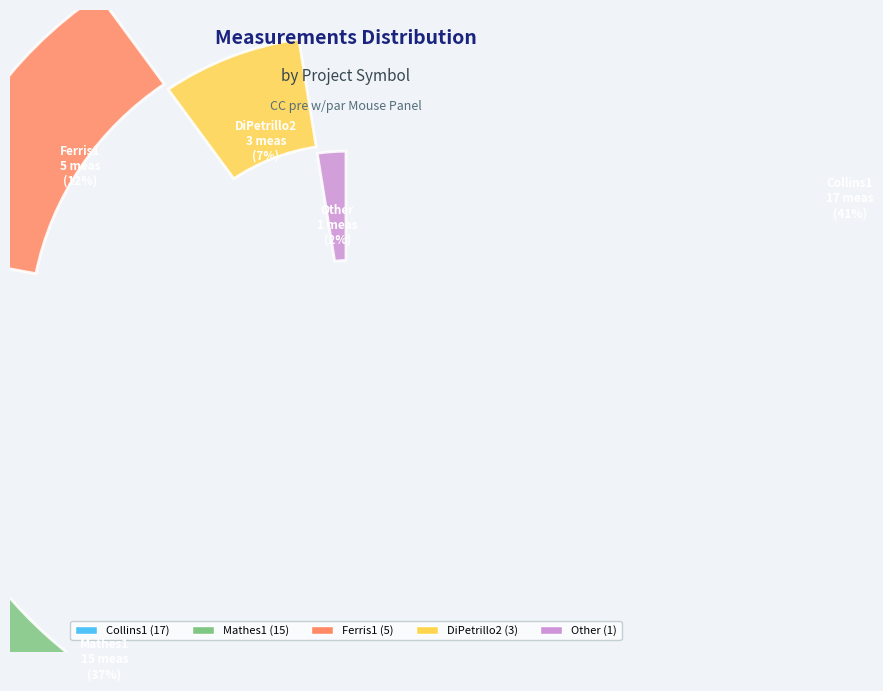

To the nearest percent, what is the difference between the largest and smallest slice percentages?

39%